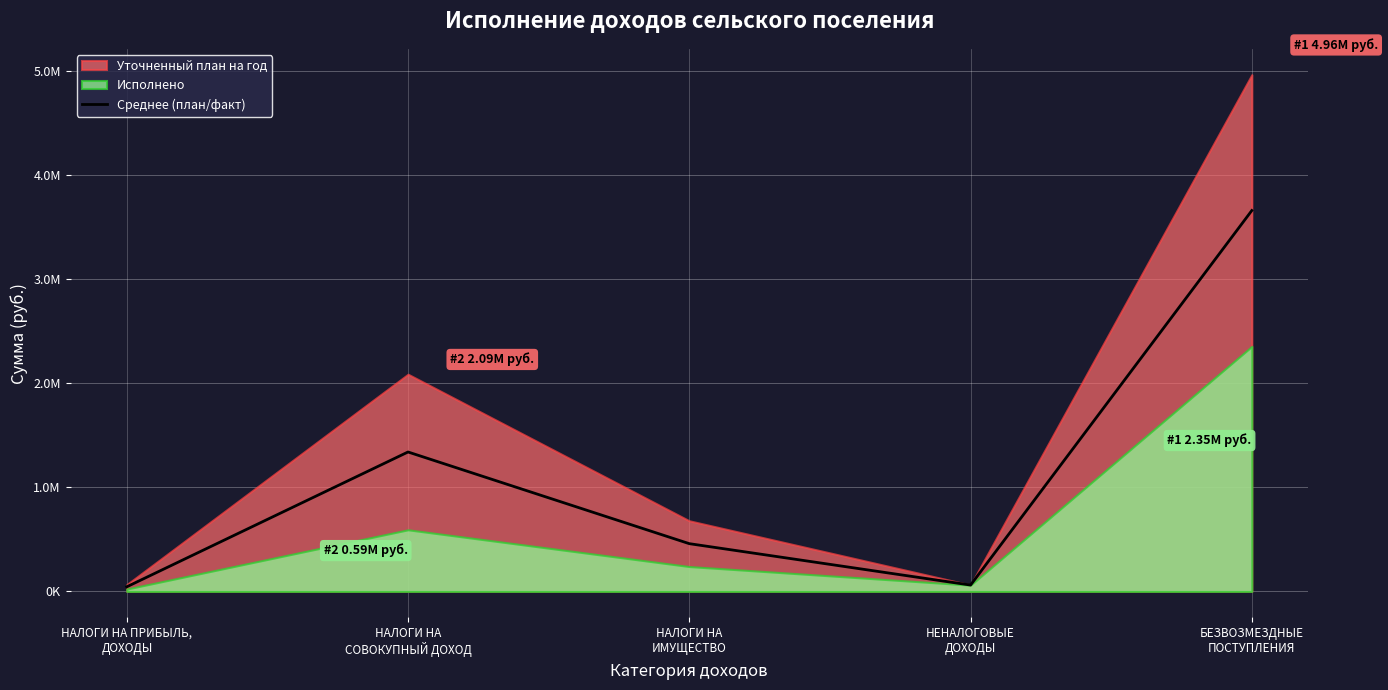

Where is the first local maximum?

НАЛОГИ НА
СОВОКУПНЫЙ ДОХОД